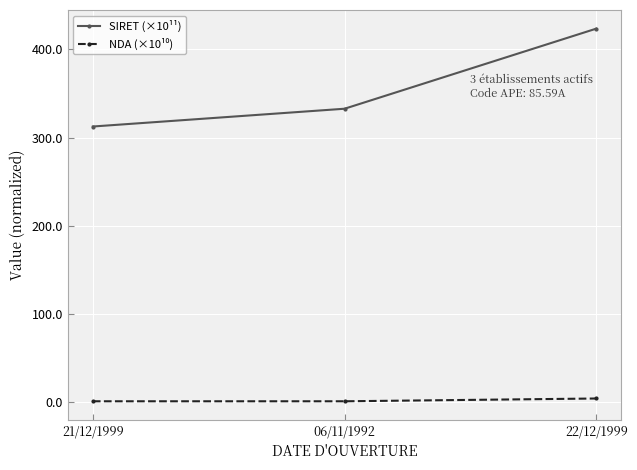

What is the spread (max minus min) of values at 21/12/1999?

311.3